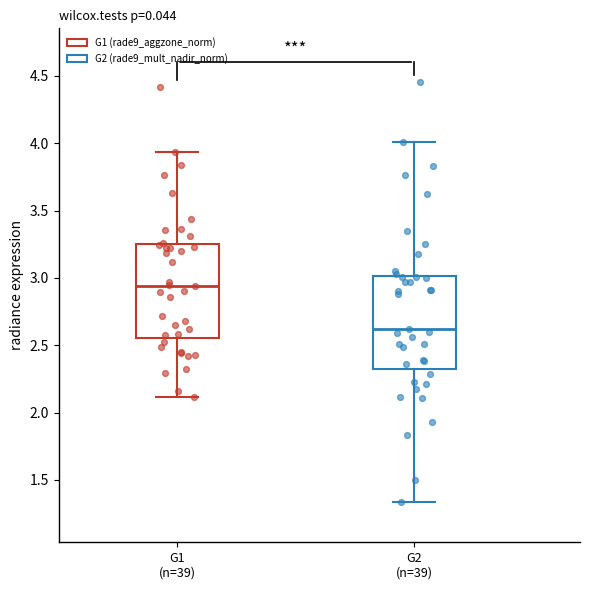

Which box's median line is the highest?

G1 (n=39)